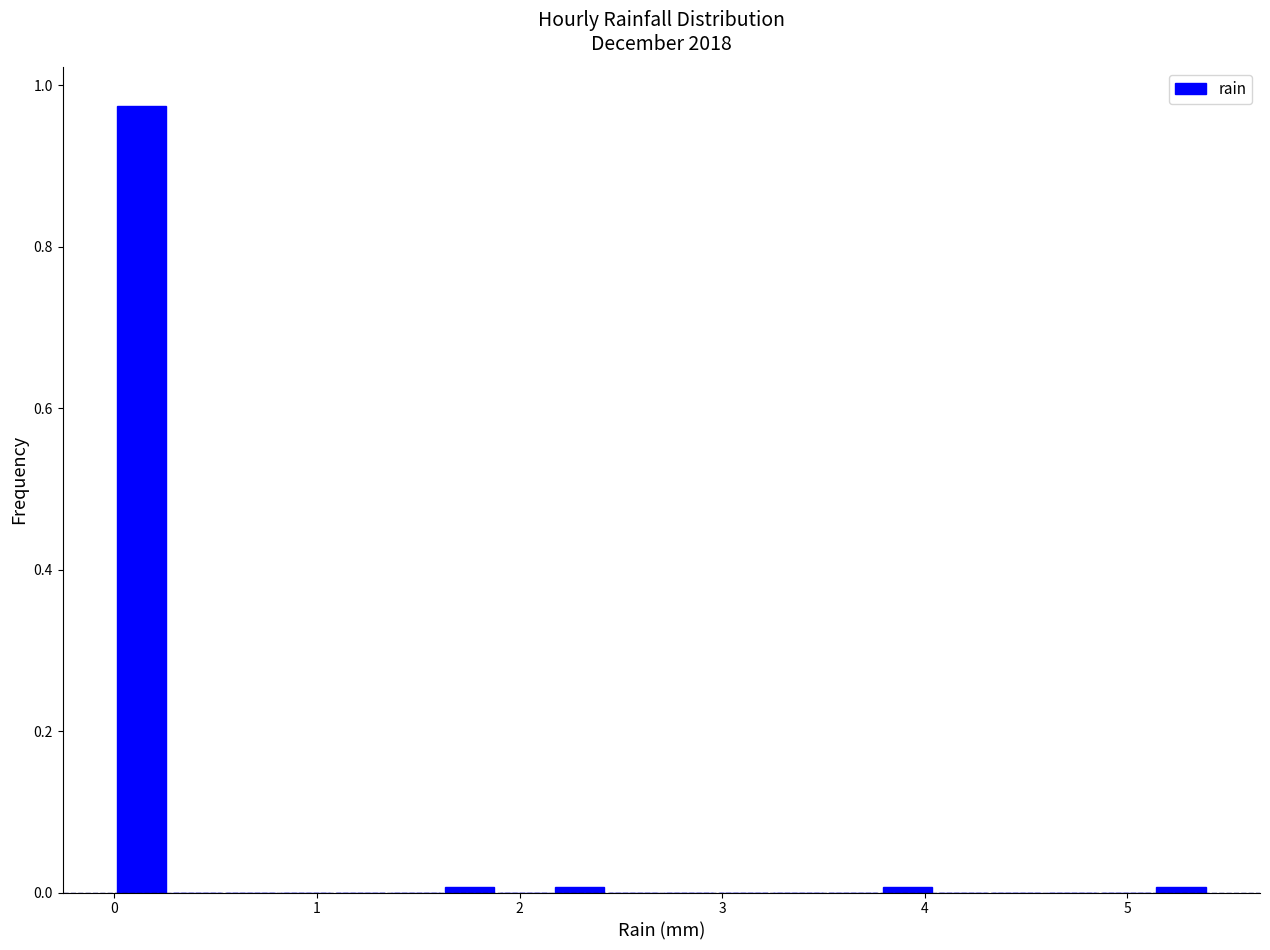

Around what value on the x-axis is the tallest bar? Give the approximate position of its centre, as read against the axis.

0.1